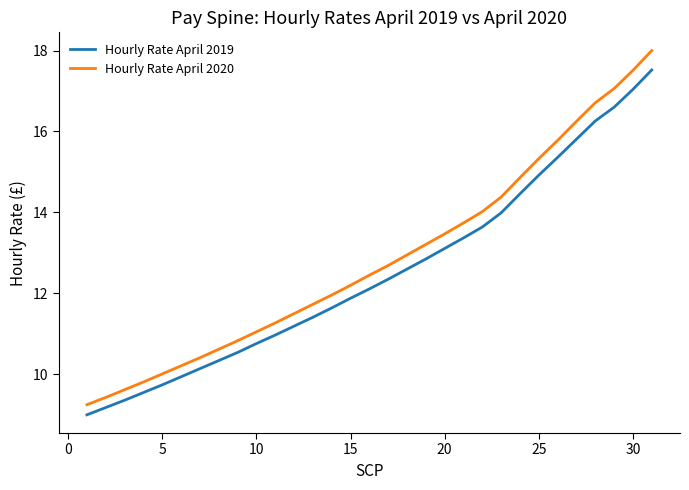

What is the difference between the maximum and minimum values in the Hourly Rate April 2019 series?

8.5